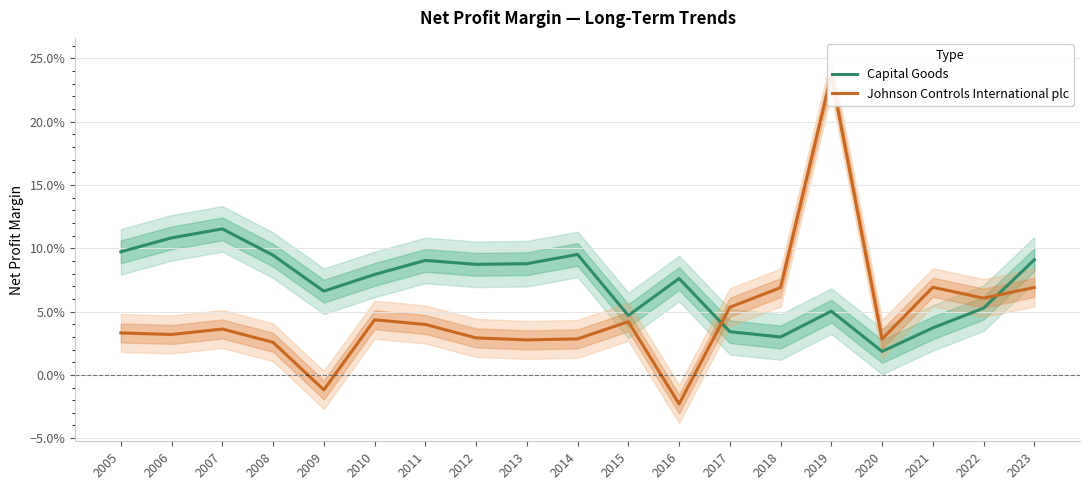

True or false: Capital Goods and Johnson Controls International plc intersect in this chart.

True